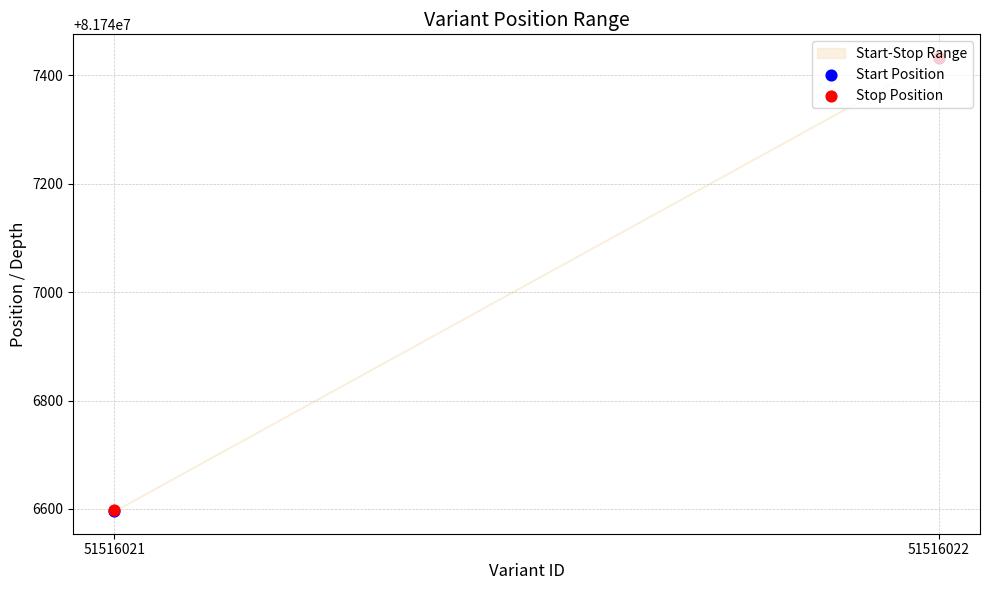

Which series has the largest total across all categories?

Stop Position